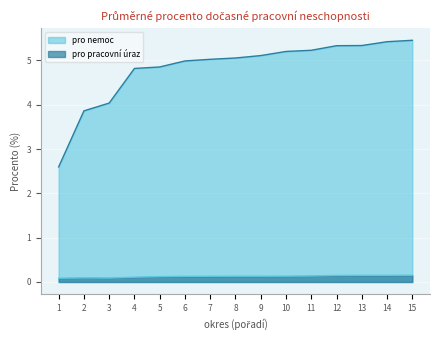

What are all the series names shown in the legend?

pro nemoc, pro pracovní úraz